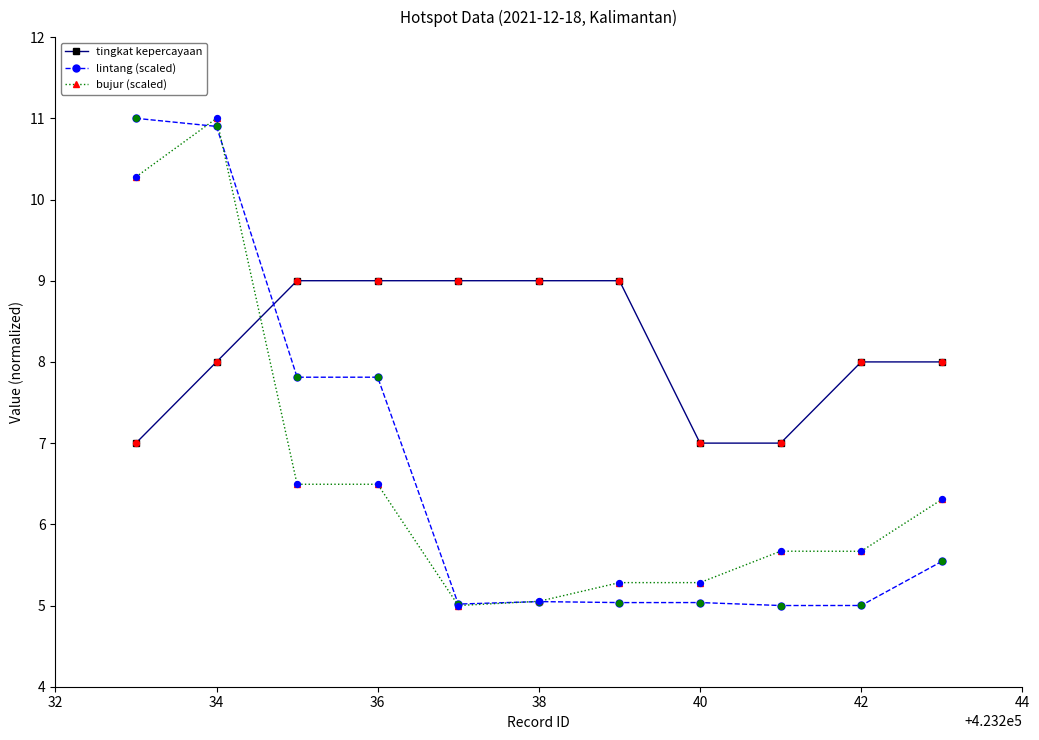

True or false: tingkat kepercayaan and lintang (scaled) intersect in this chart.

True